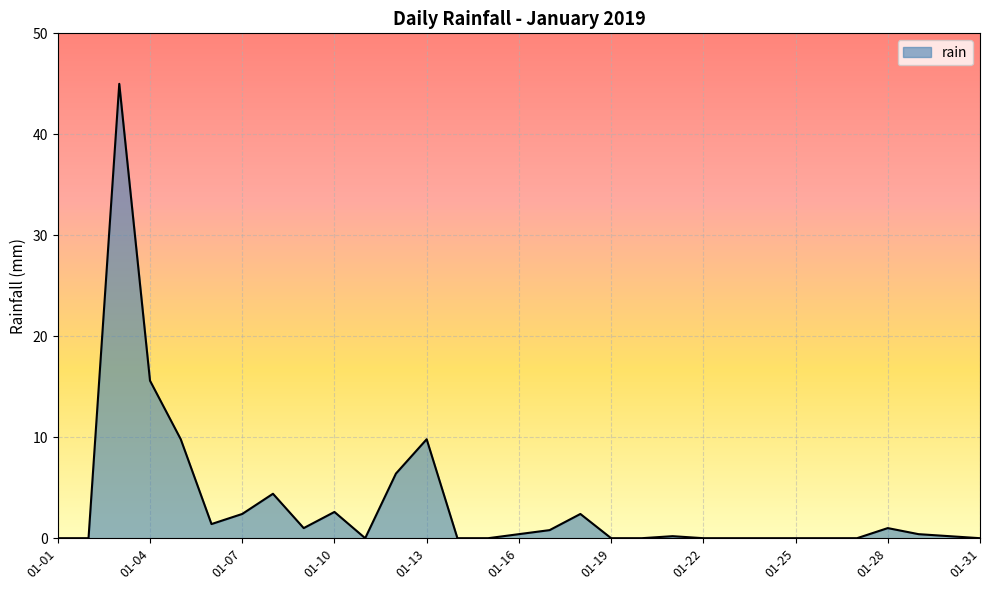

What is the maximum value shown in the chart?

45.0